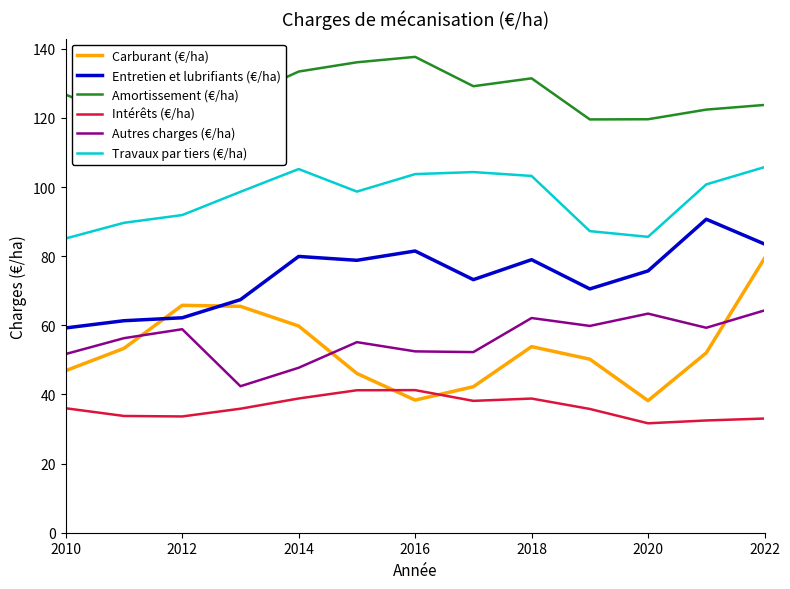

How many lines are shown in the chart?

6